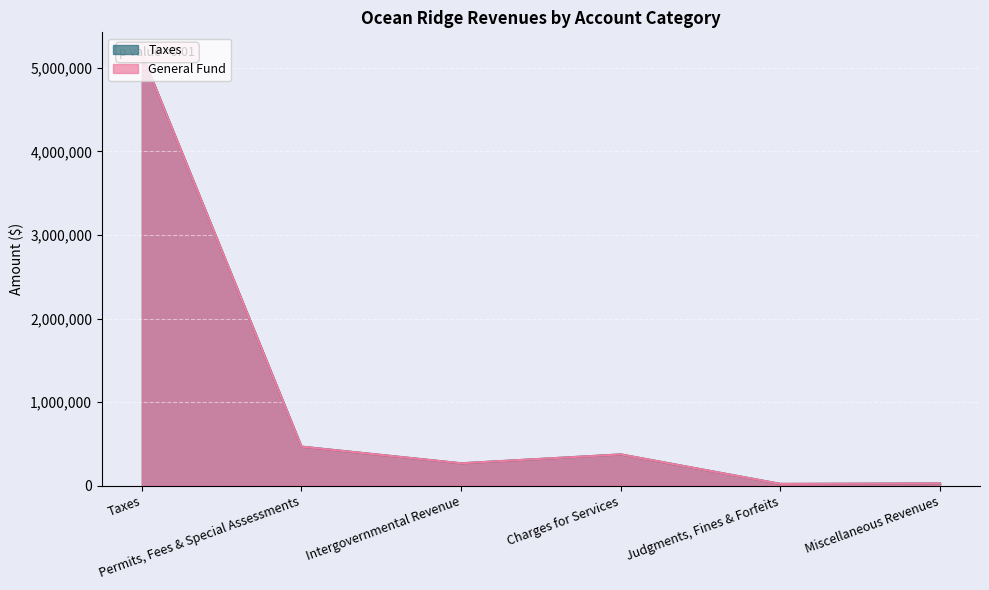

Rank the series at Charges for Services from lowest to highest value.

Taxes, General Fund